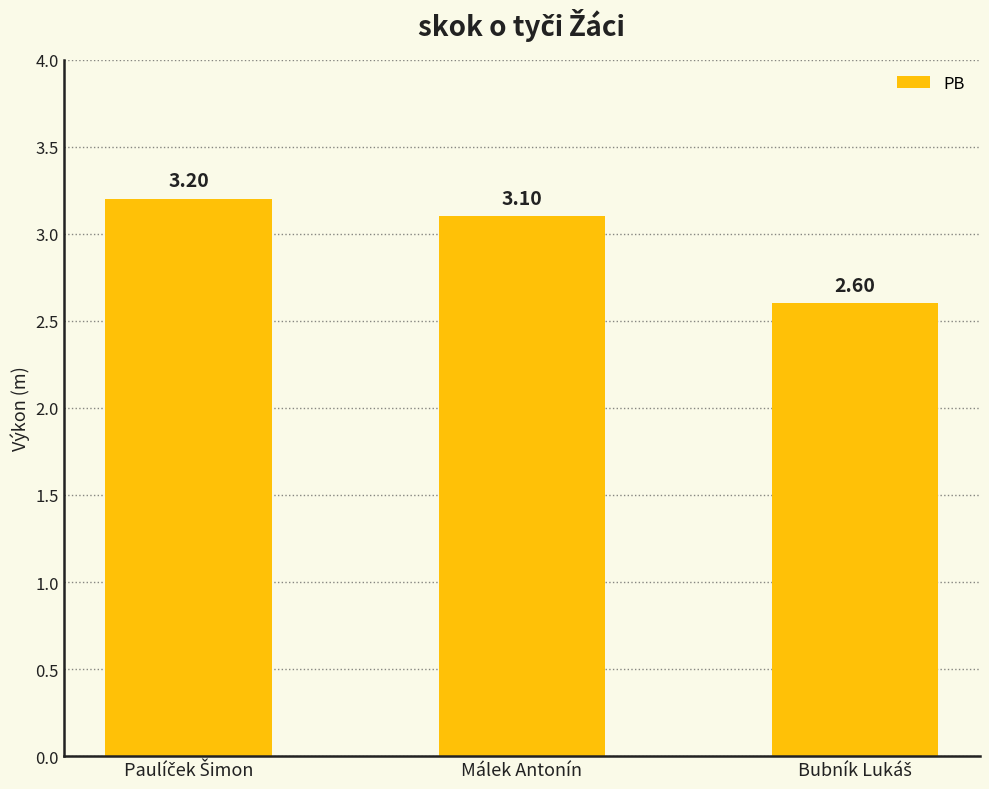

What is the label of the 2nd bar from the right?

Málek Antonín